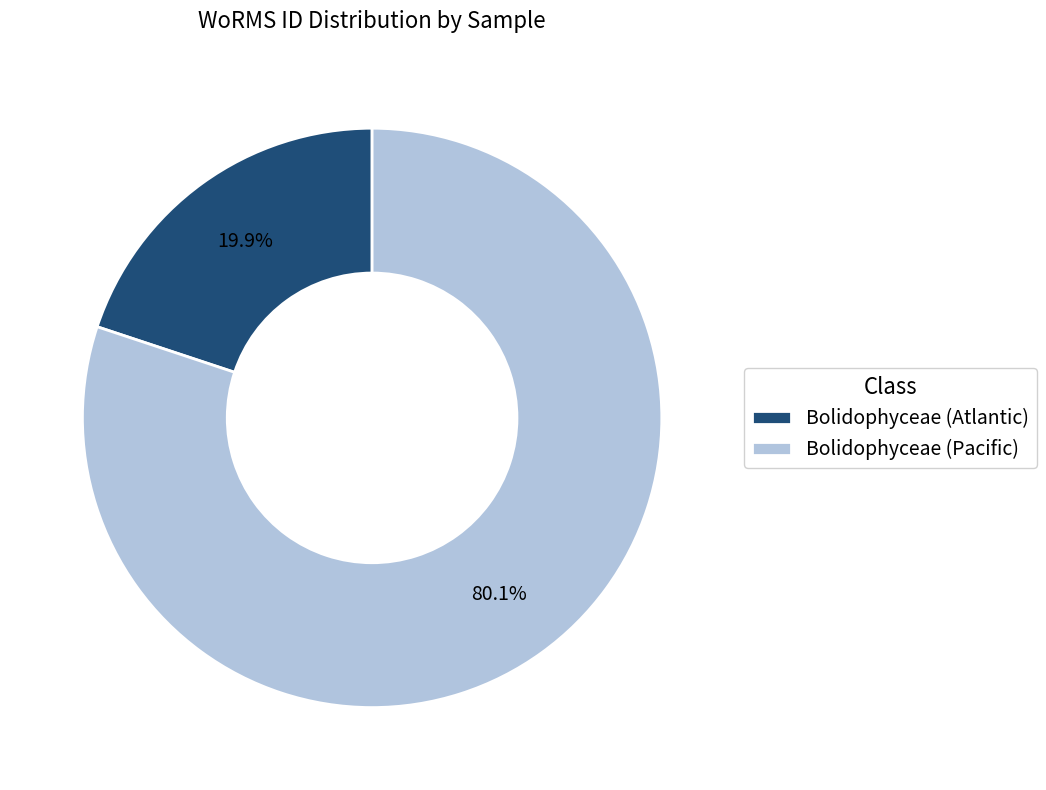

To the nearest percent, what is the combined percentage of Bolidophyceae (Atlantic) and Bolidophyceae (Pacific)?

100%